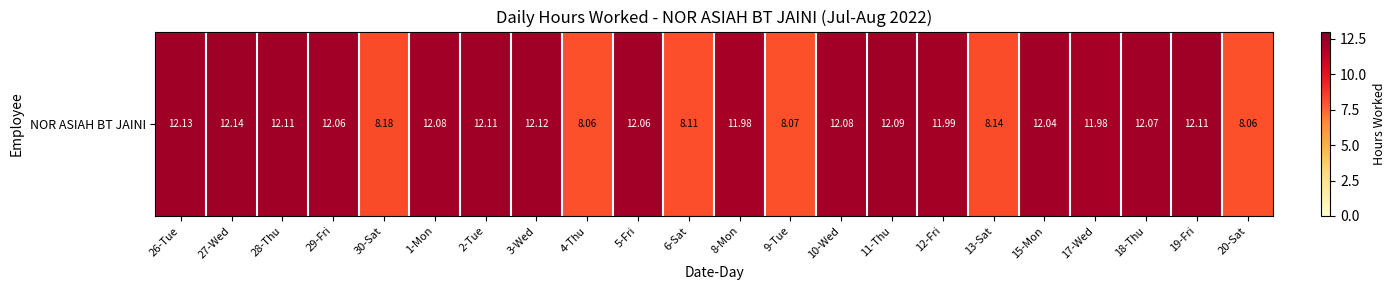

Between 10-Wed and 30-Sat, which is larger?

10-Wed